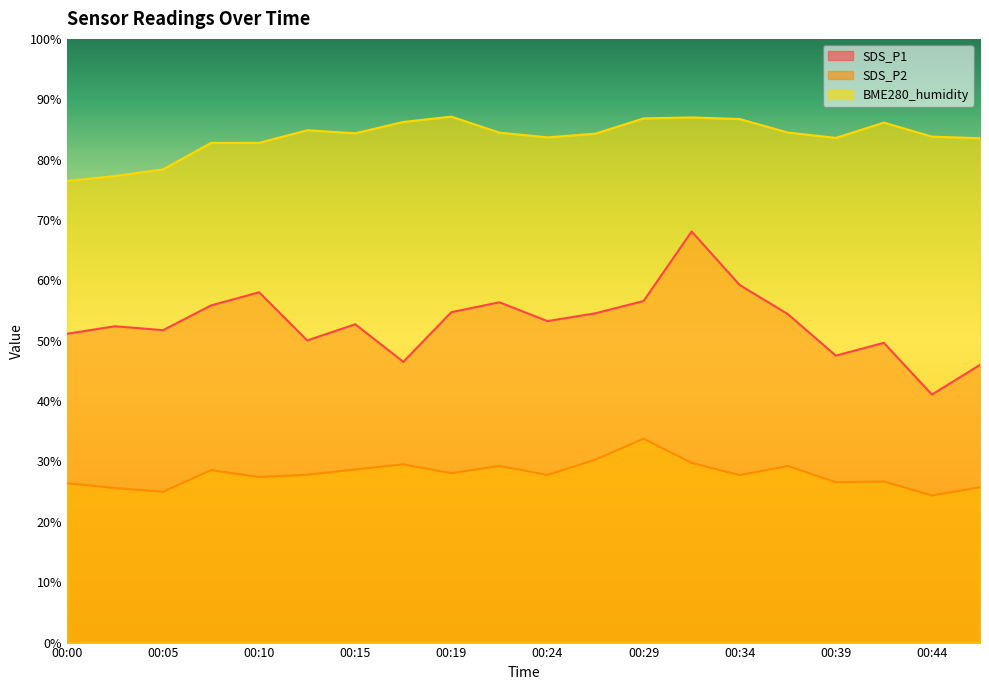

What is the minimum value for SDS_P1?

41.1